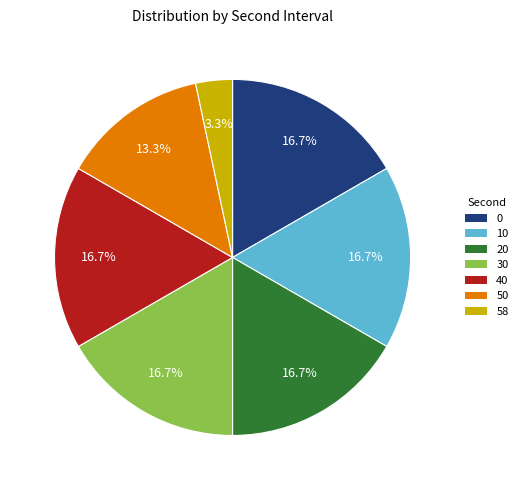

Does any single category account for the majority?

No